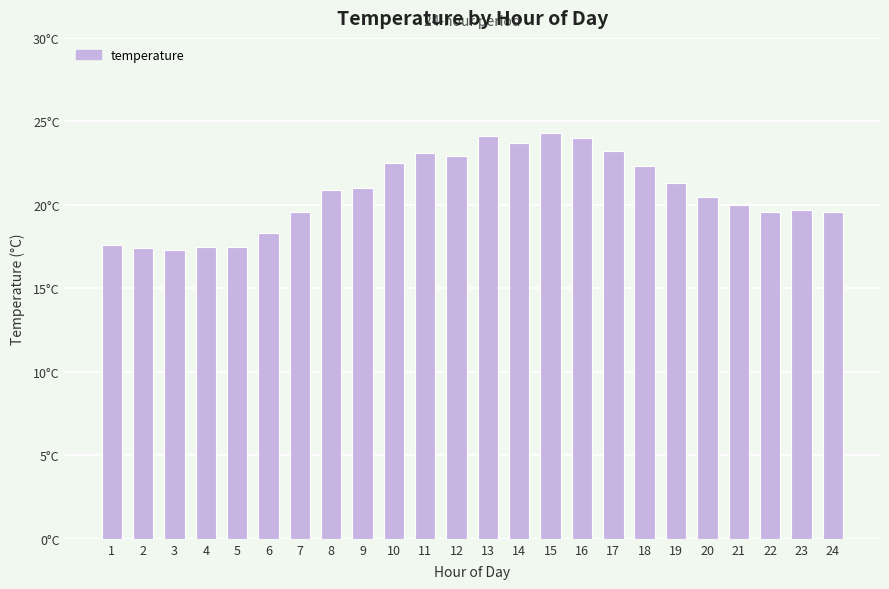

The value at 4 is 6.8. True or false?

False